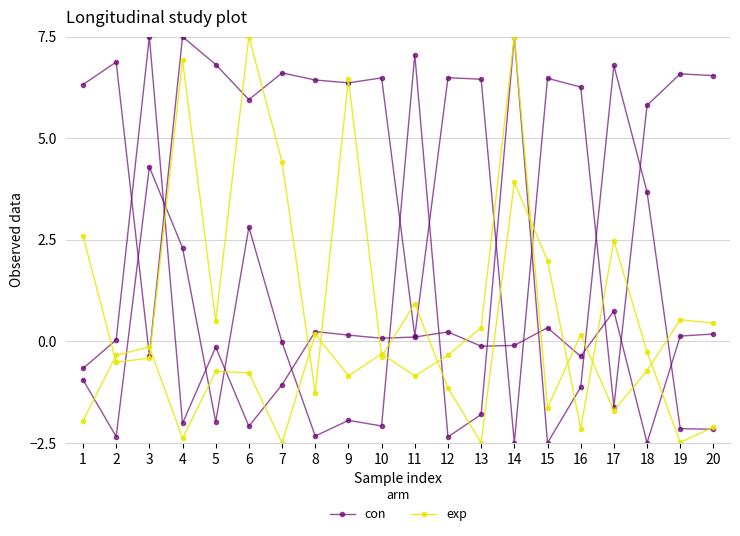

Rank the categories by exp value from highest to lowest.

14, 19, 20, 13, 8, 16, 3, 10, 2, 12, 18, 5, 6, 9, 11, 15, 17, 1, 4, 7